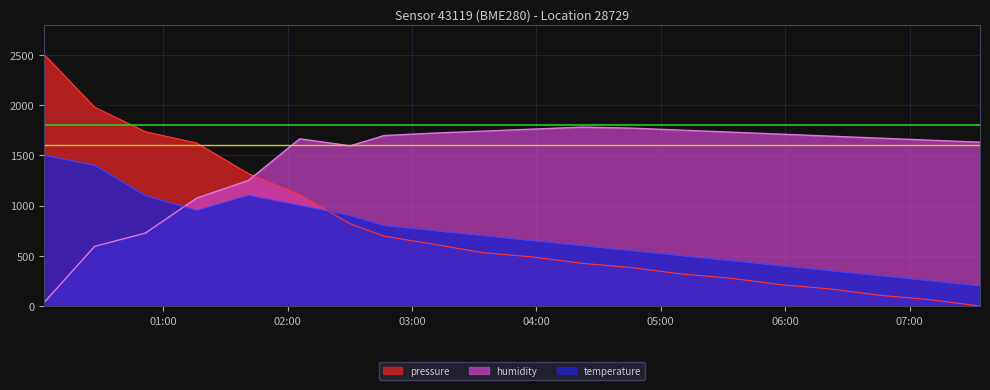

Which series has the largest range (max minus min)?

pressure